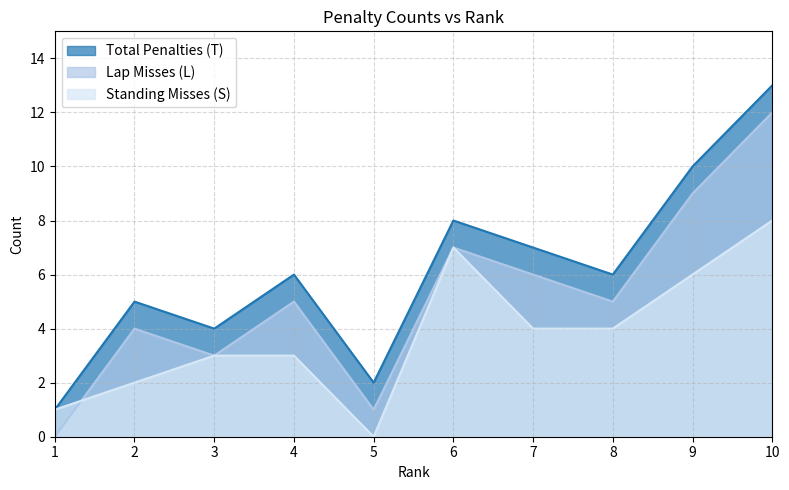

Reading left to right, what are all the values shown in this chart?

Total Penalties (T): 1	5	4	6	2	8	7	6	10	13
Lap Misses (L): 0	4	3	5	1	7	6	5	9	12
Standing Misses (S): 1	2	3	3	0	7	4	4	6	8